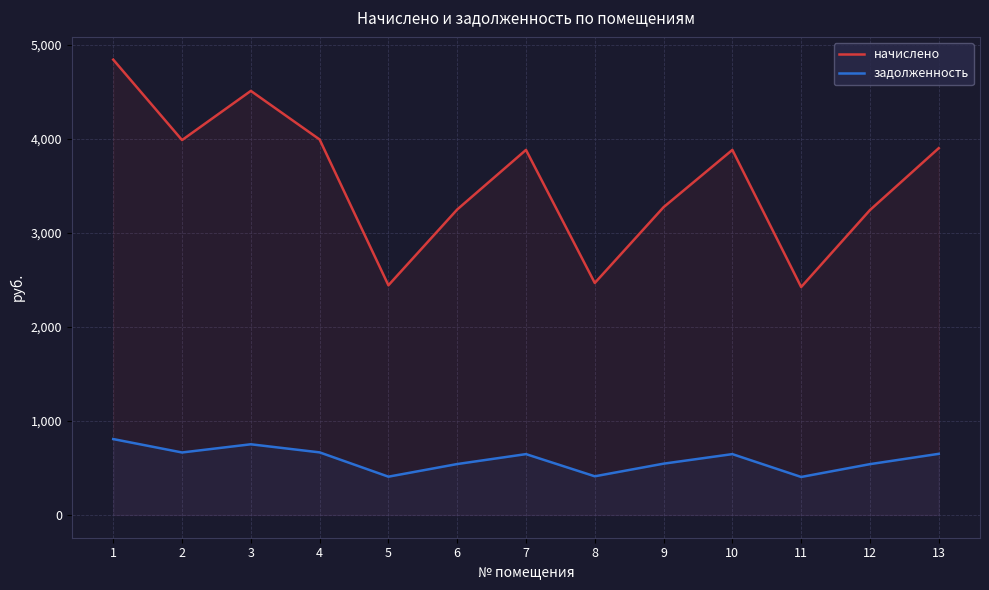

Which series has the widest spread of values?

начислено